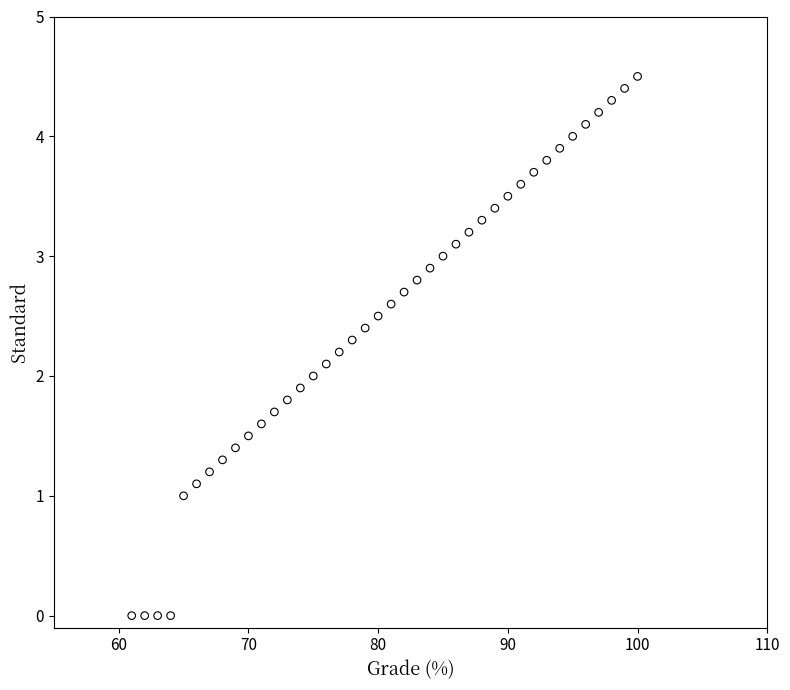

What is the range of Y values (max minus min)?

4.5